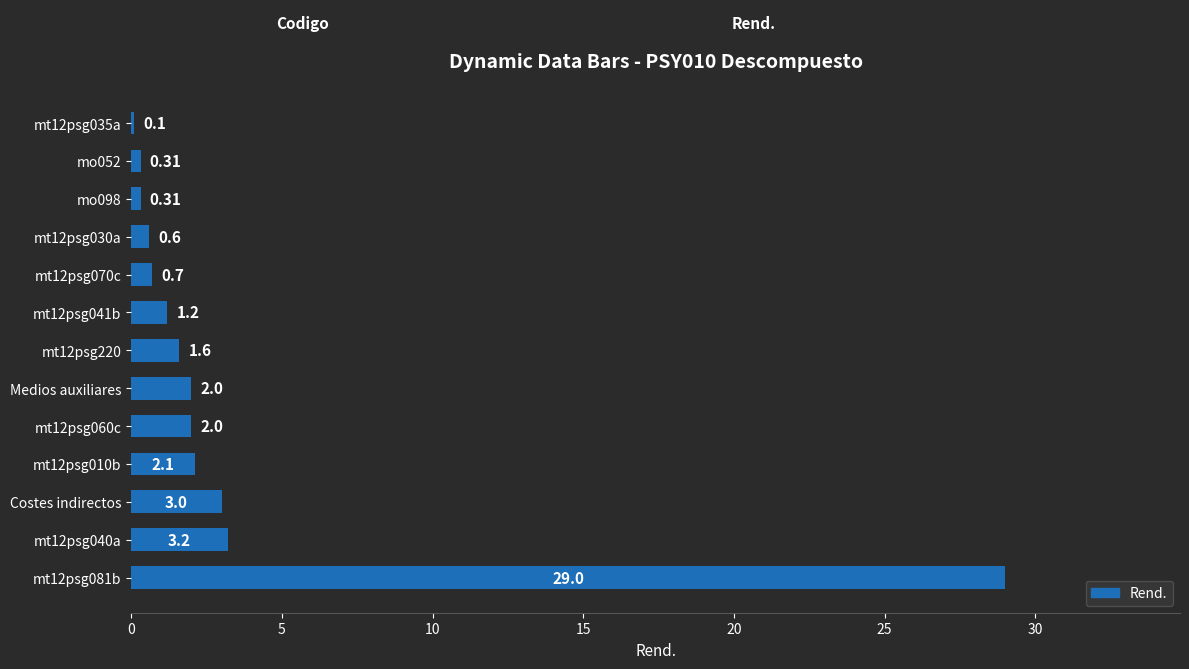

What is the ratio of the value at mt12psg040a to the value at Costes indirectos?

1.1